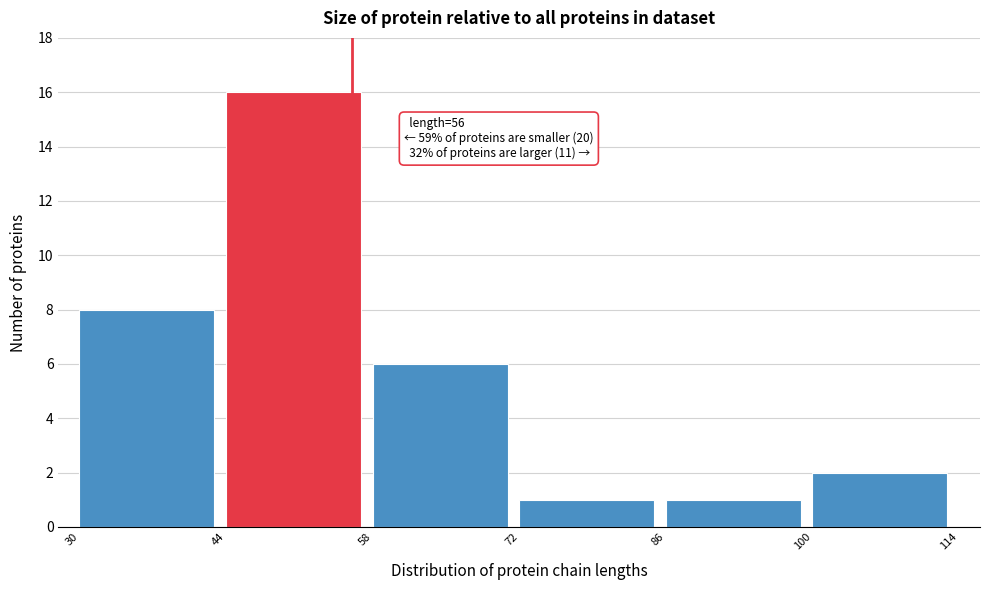

Over which range of the x-axis is the bar tallest?

44 to 58